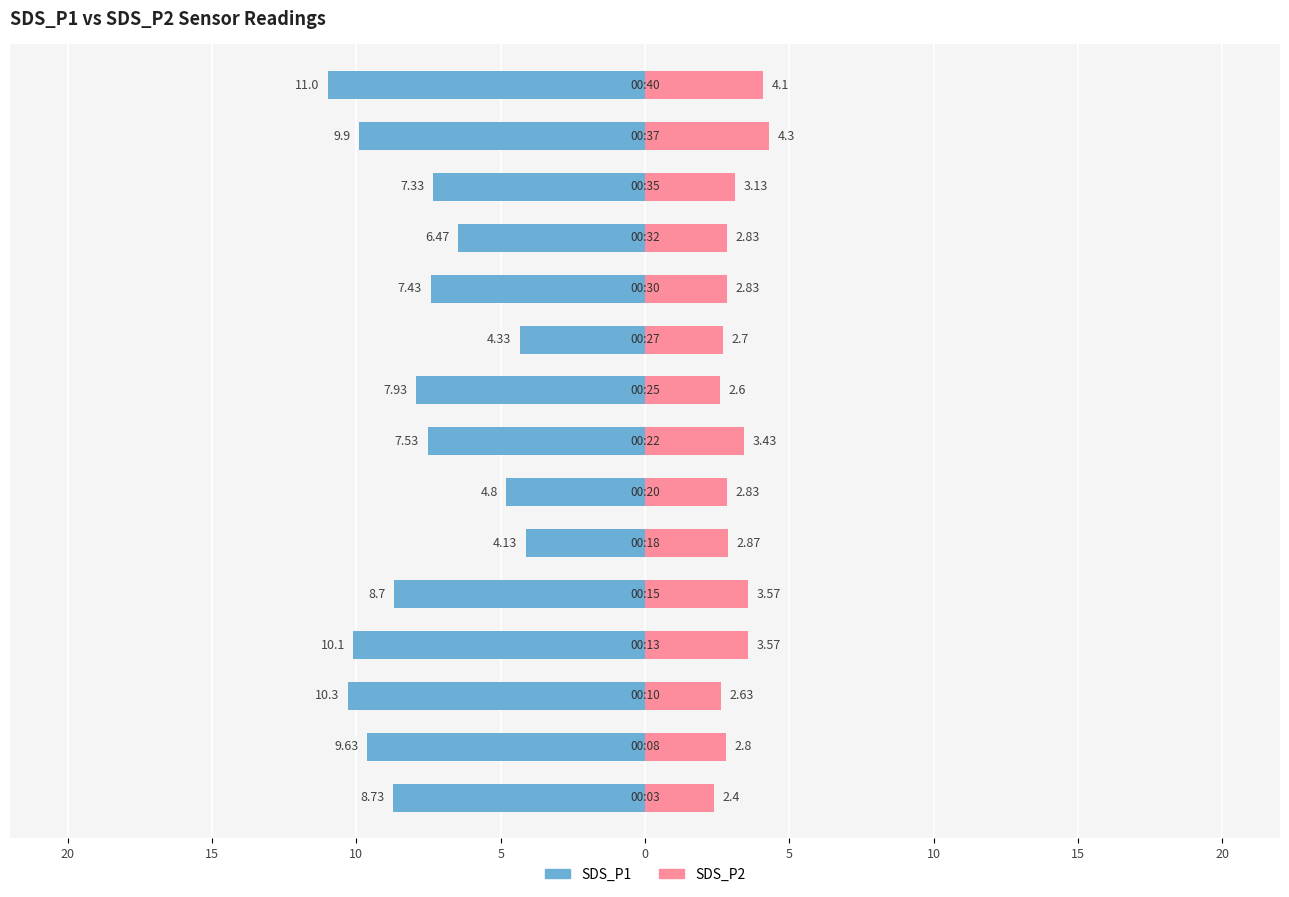

What is the average value of the SDS_P2 series?

3.1